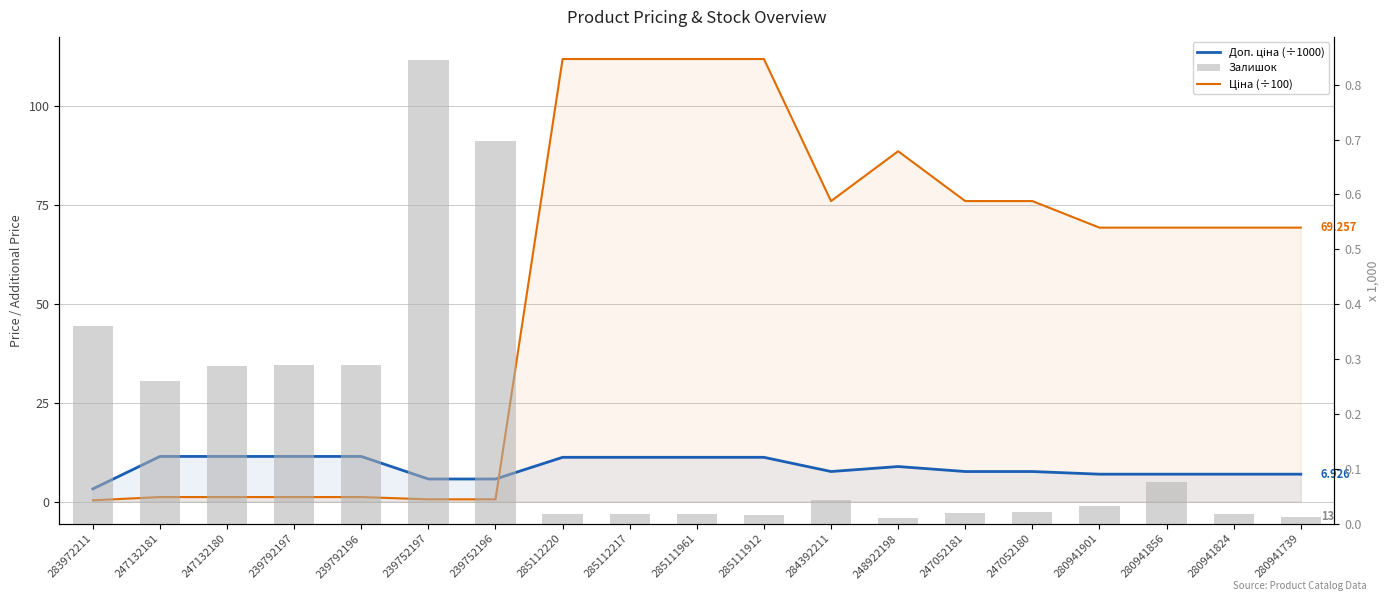

The Ціна (÷100) series shows 76.0 at 247052181. True or false?

True